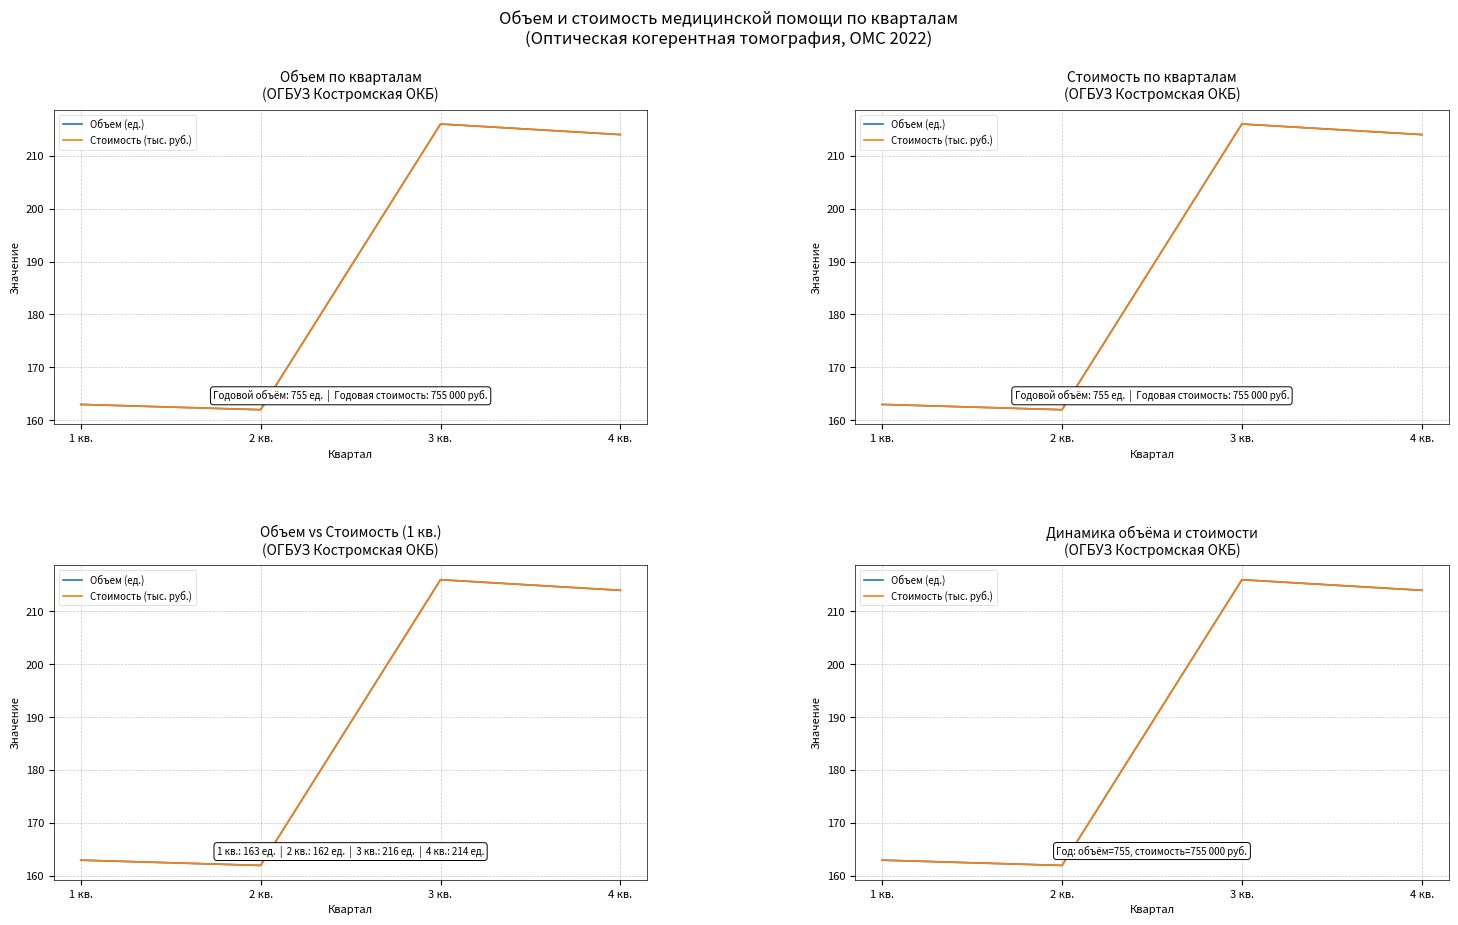

Between 2 кв. and 3 кв., which is larger?

3 кв.